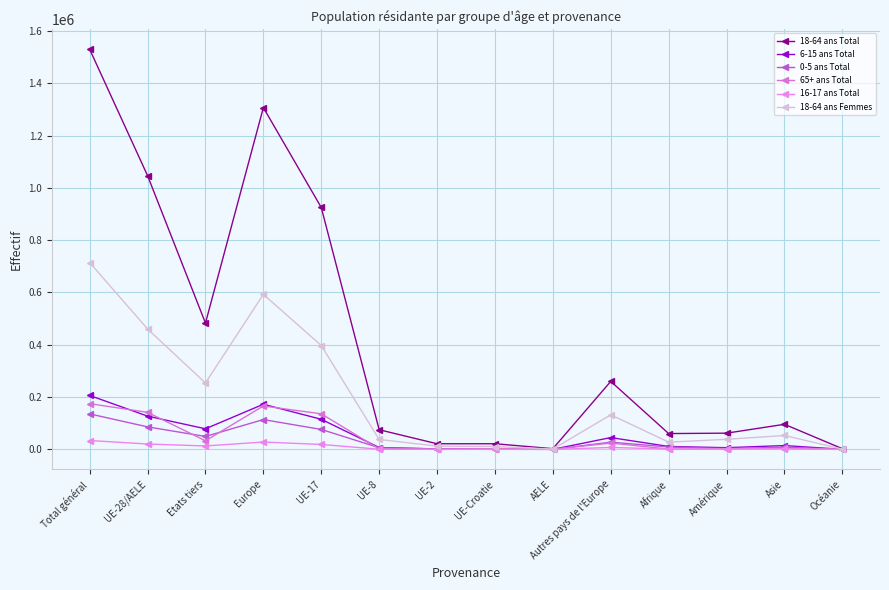

How many lines are shown in the chart?

6